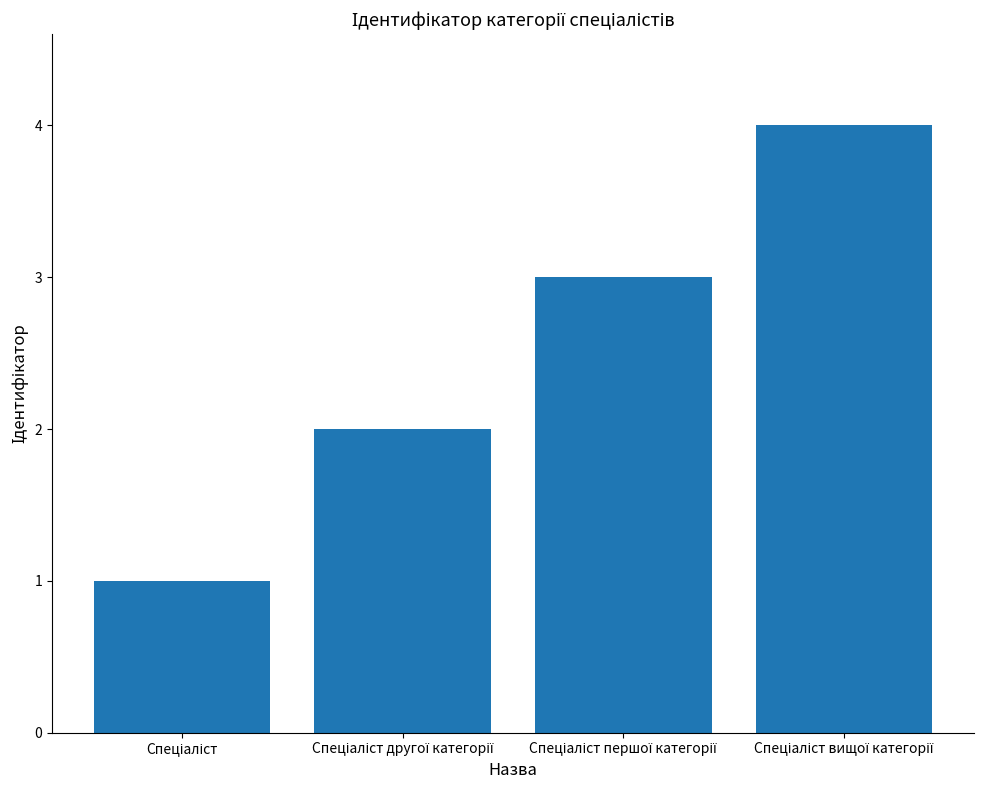

Does the chart contain any negative values?

No